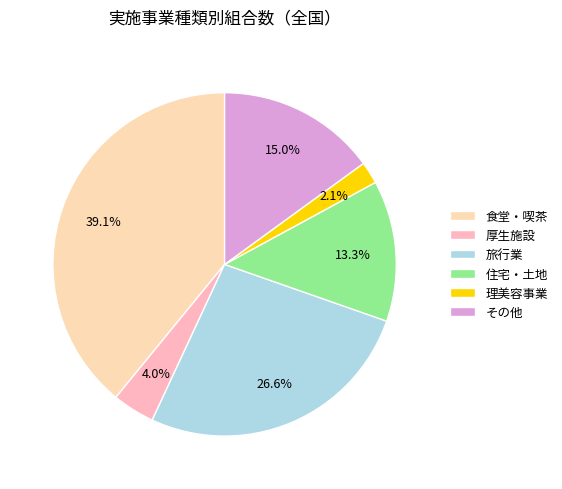

Count the number of slices in the pie.

6